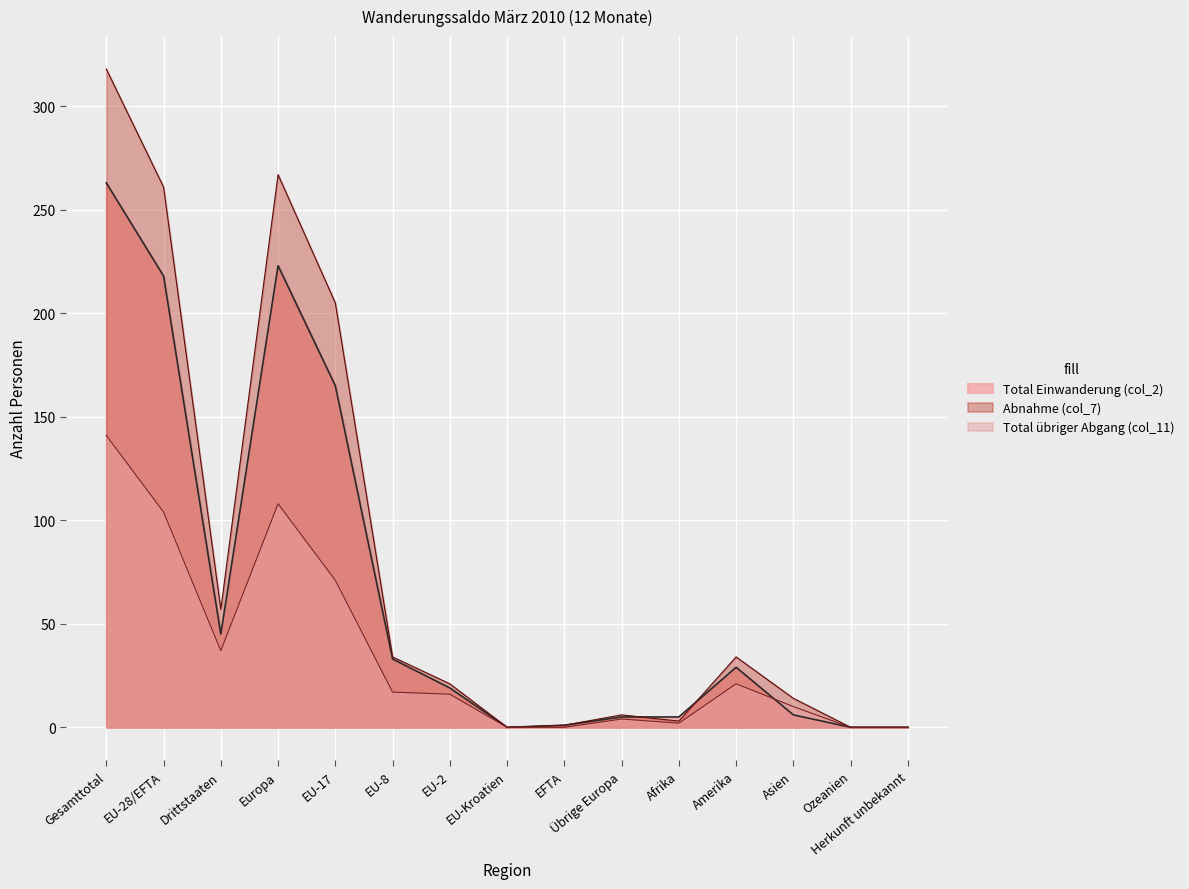

The value of Total übriger Abgang (col_11) at Europa is 108. True or false?

True